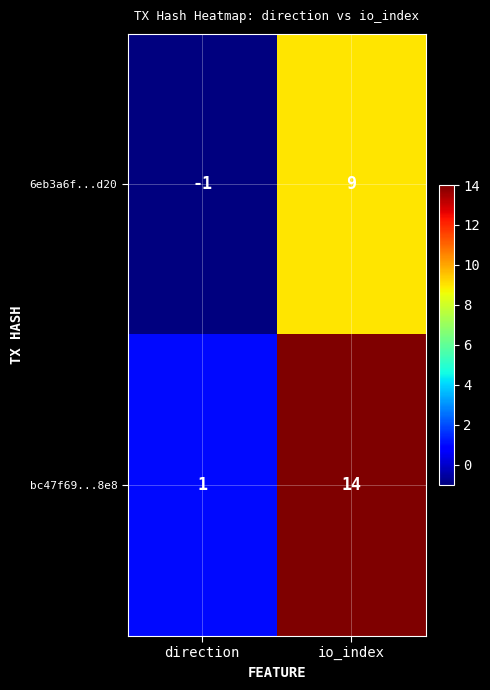

The 6eb3a6f...d20 series shows -1 at direction. True or false?

True